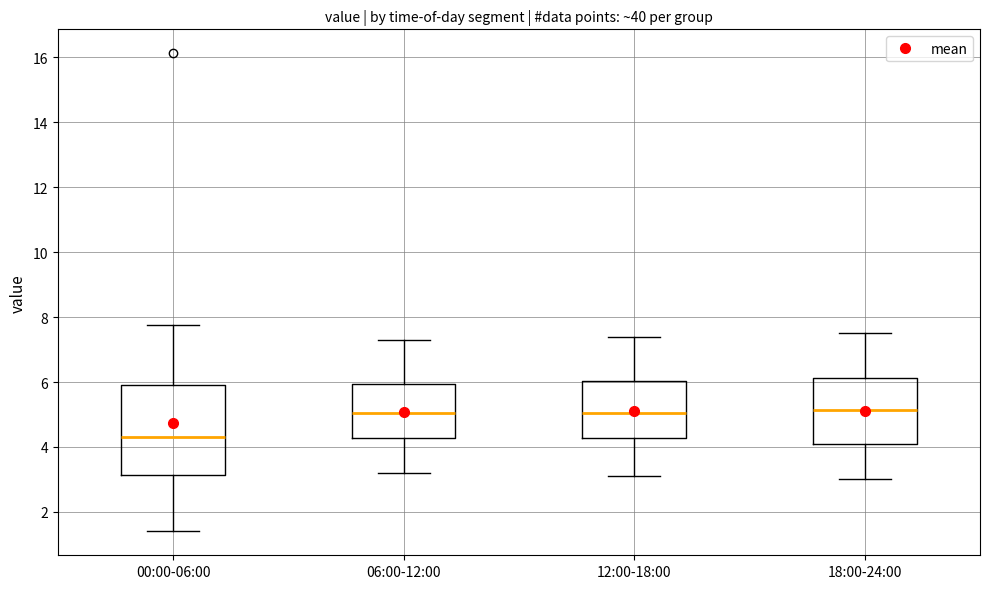

Reading left to right, read every box against the y-axis: the position of its median line, the range the box covers, and the ends of its whiskers. The values are not printed on the chart, so give them approximately, as read against the axis.

00:00-06:00: median 4.4, box 3.2 to 6.0, whiskers 1.4 to 7.8
06:00-12:00: median 5.0, box 4.2 to 6.0, whiskers 3.2 to 7.4
12:00-18:00: median 5.0, box 4.2 to 6.0, whiskers 3.2 to 7.4
18:00-24:00: median 5.2, box 4.2 to 6.2, whiskers 3.0 to 7.6